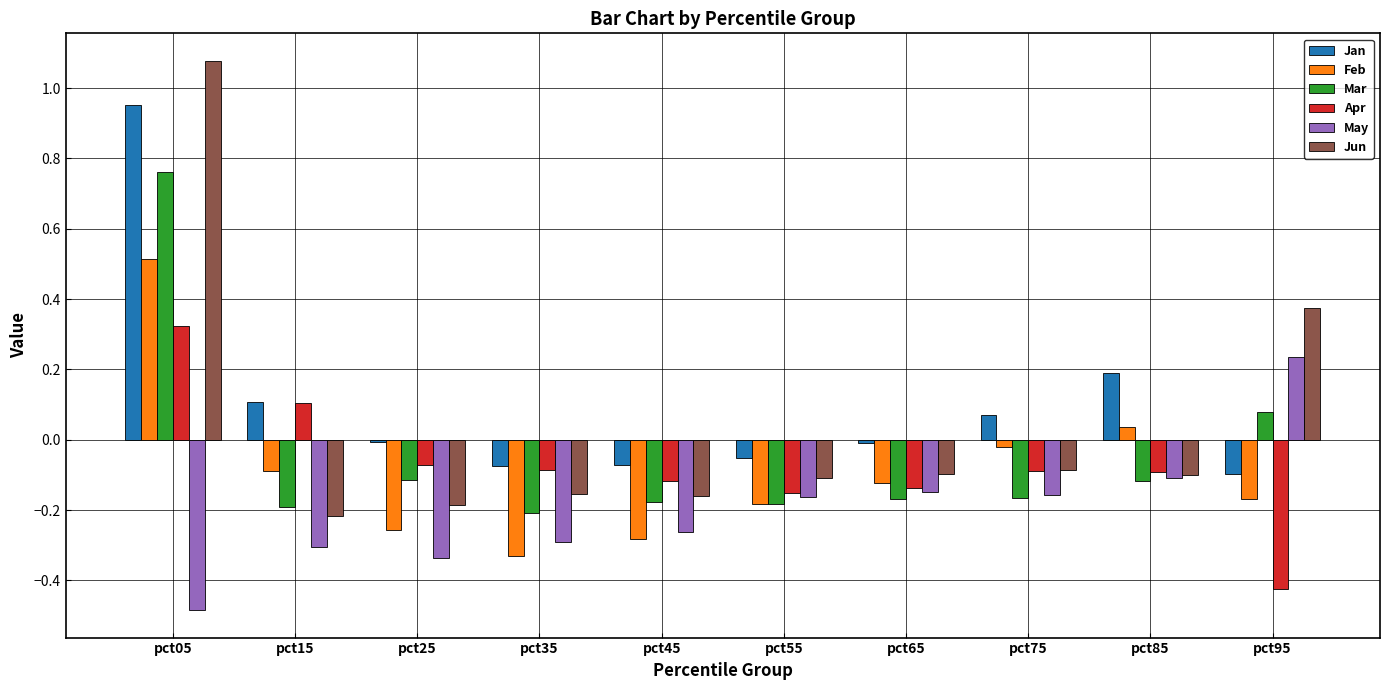

Which series has the largest total across all categories?

Jan